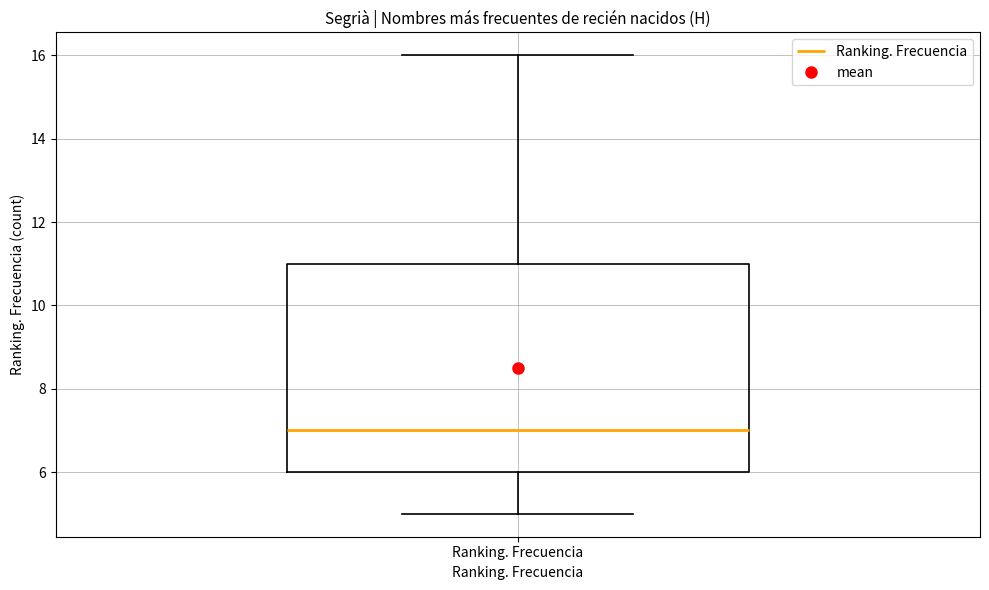

Where does the upper whisker of the box for Ranking. Frecuencia end on the y-axis? The values are not printed on the chart, so give them approximately, as read against the axis.

16